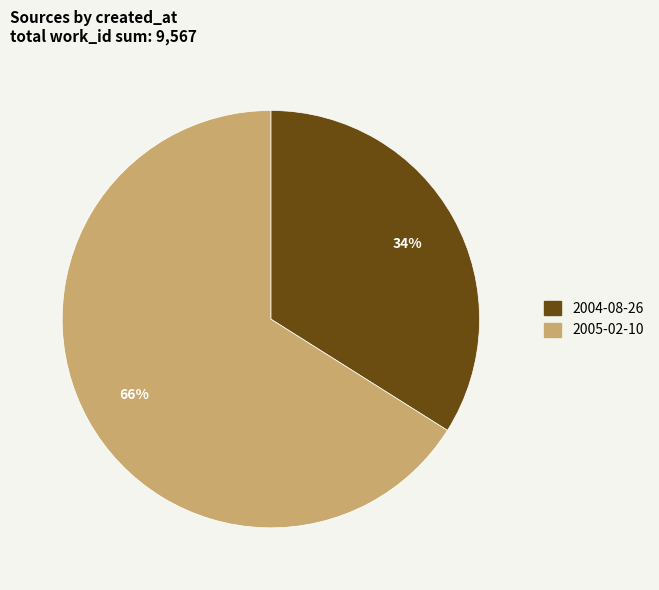

What is the smallest slice in the pie chart?

2004-08-26